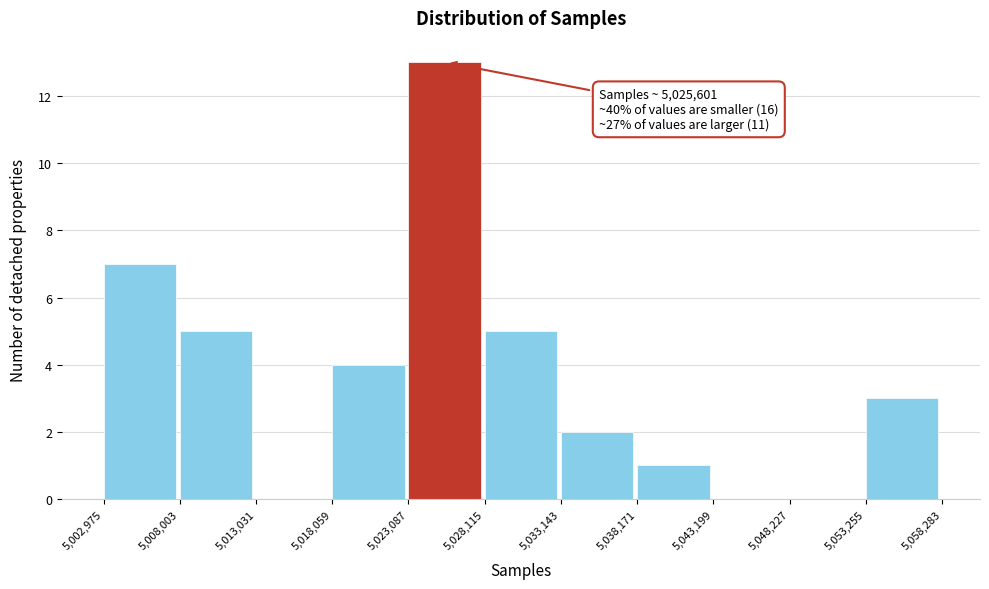

Over which range of the x-axis is the bar tallest?

5,023,087 to 5,028,115